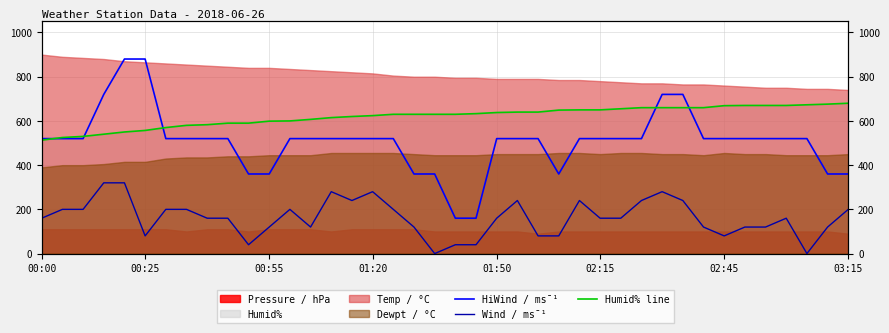

How many values in the Wind / ms¯¹ series are below 160?

16